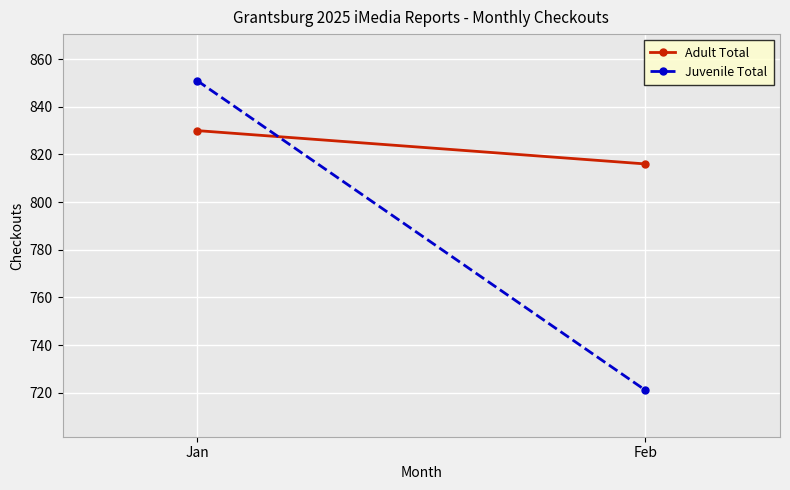

How many data points in Juvenile Total are less than 851?

1